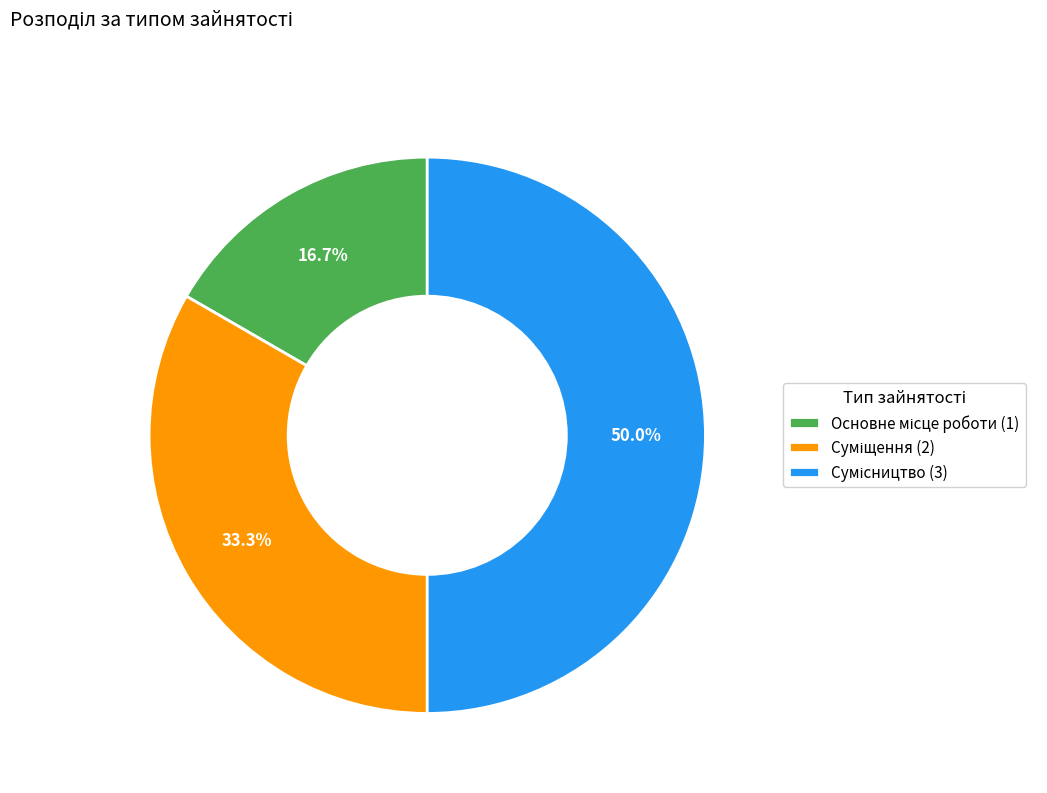

To the nearest percent, what is the average slice percentage?

33%